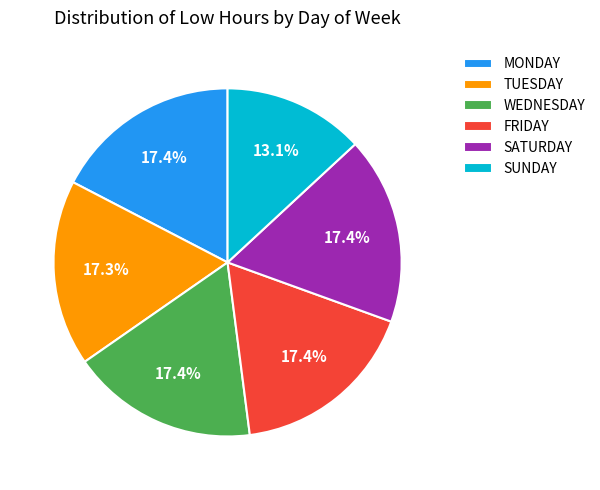

How many segments does this pie chart have?

6